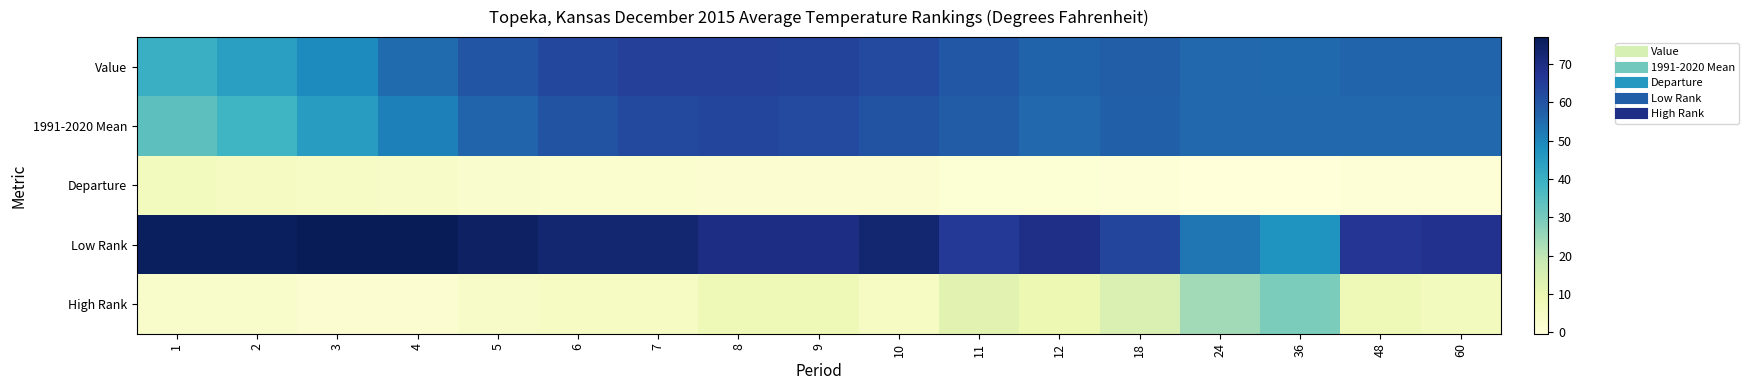

Which label corresponds to the smallest value in the chart?

36